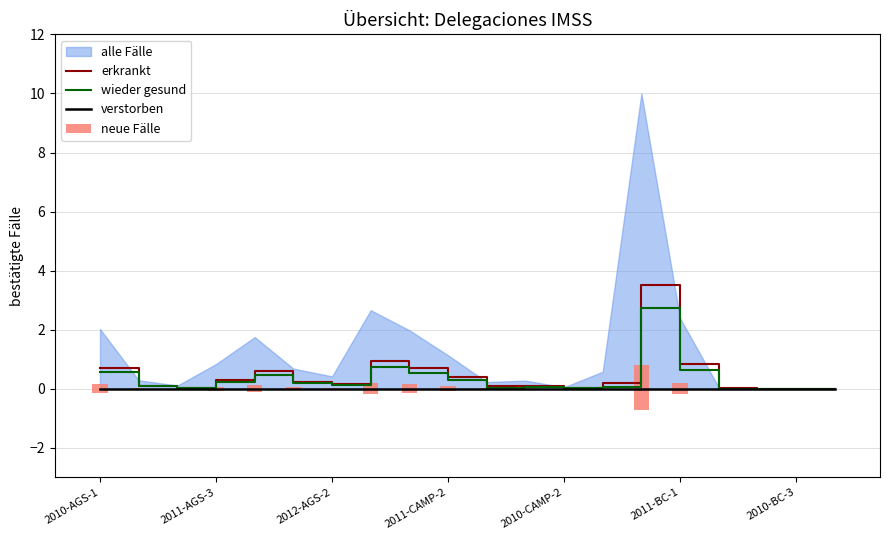

Is it true that erkrankt equals 0.0 at 2010-CAMP-2?

True